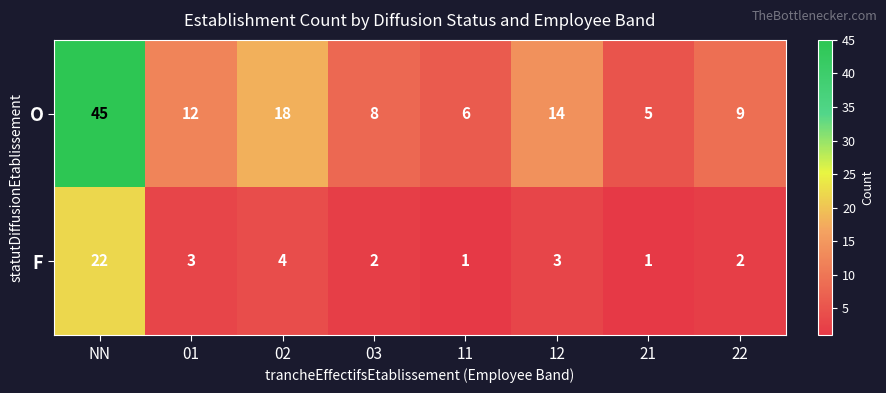

How many distinct data groups are displayed?

2